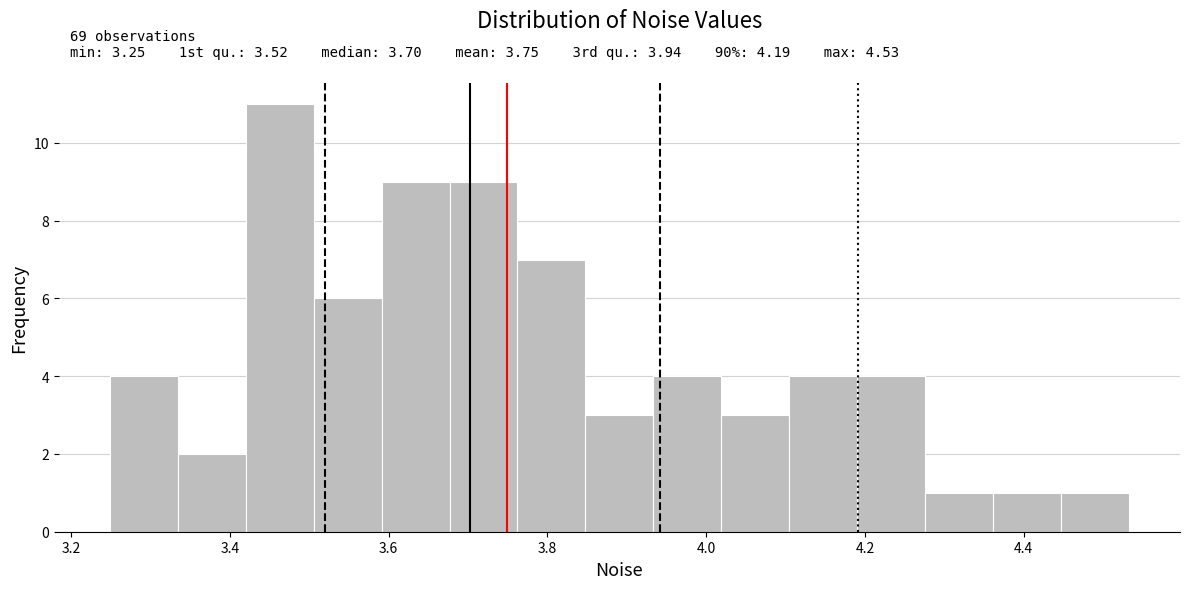

Which range on the x-axis has the tallest bar?

3.42 to 3.50